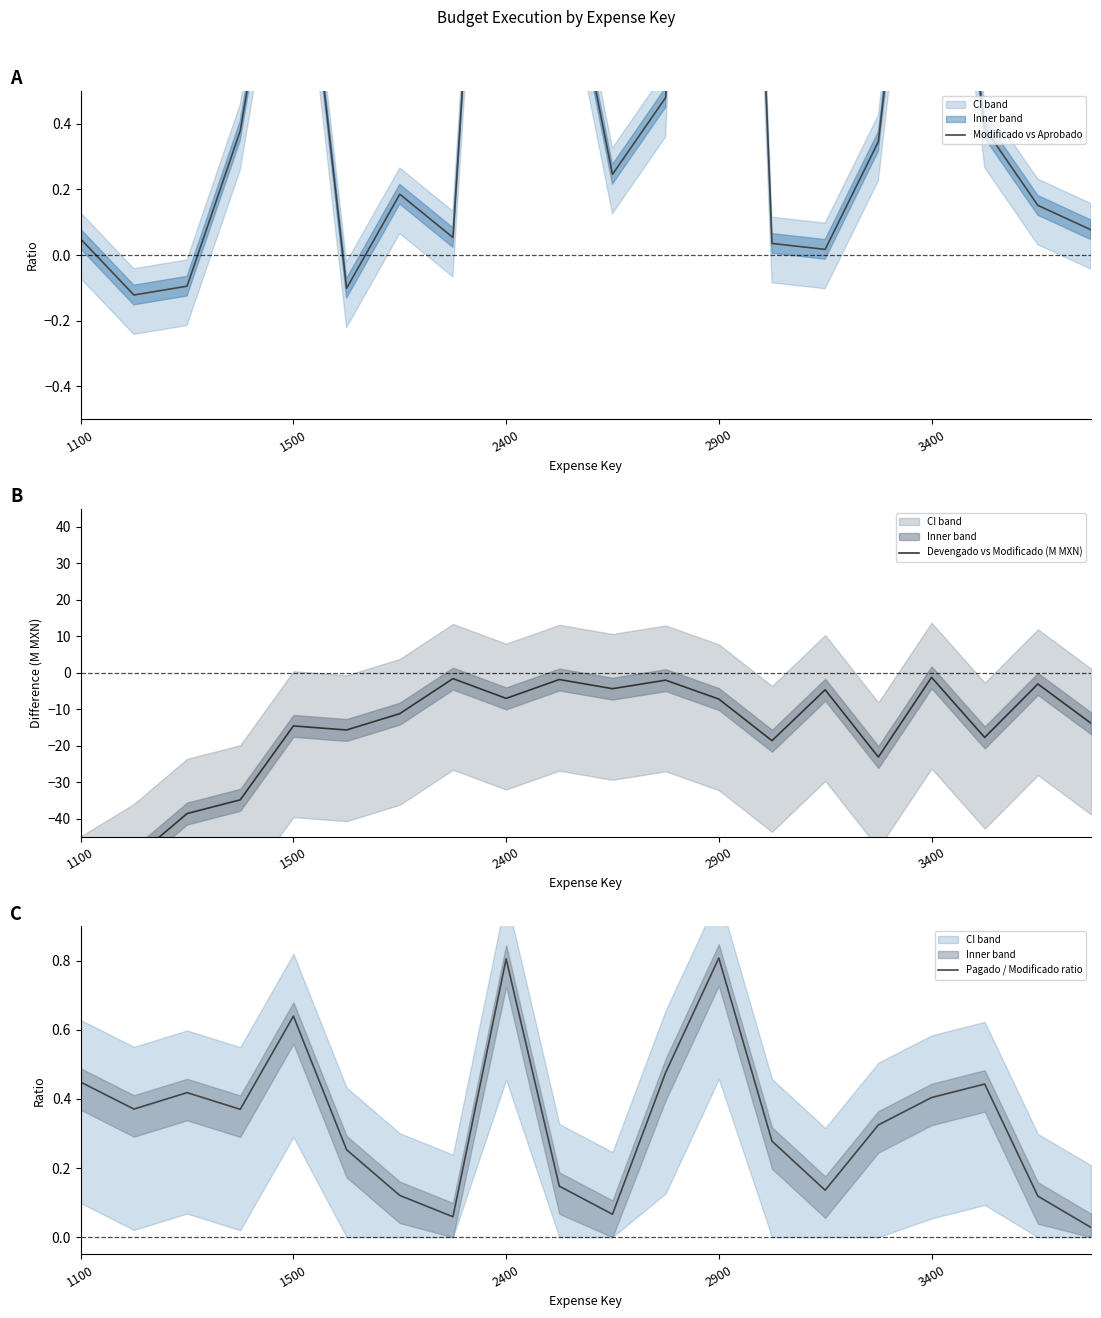

At which category does Devengado vs Modificado (M MXN) reach its first local valley?

5